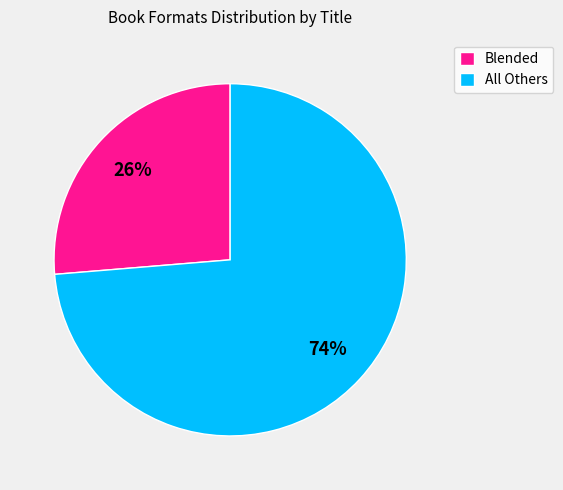

Is the sum of All Others and Blended greater than half?

Yes